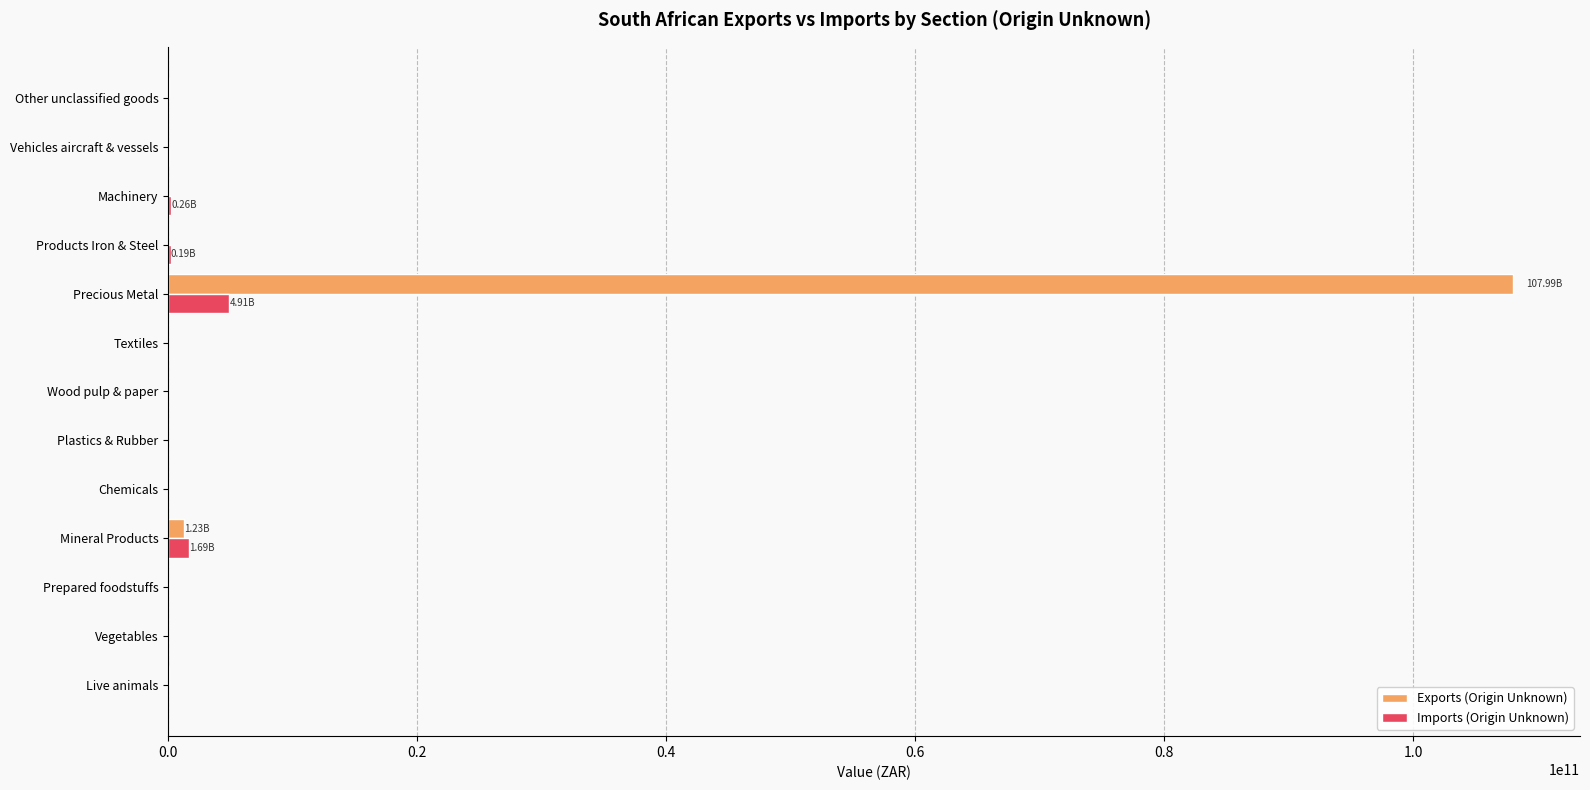

Which series has the largest total across all categories?

Exports (Origin Unknown)